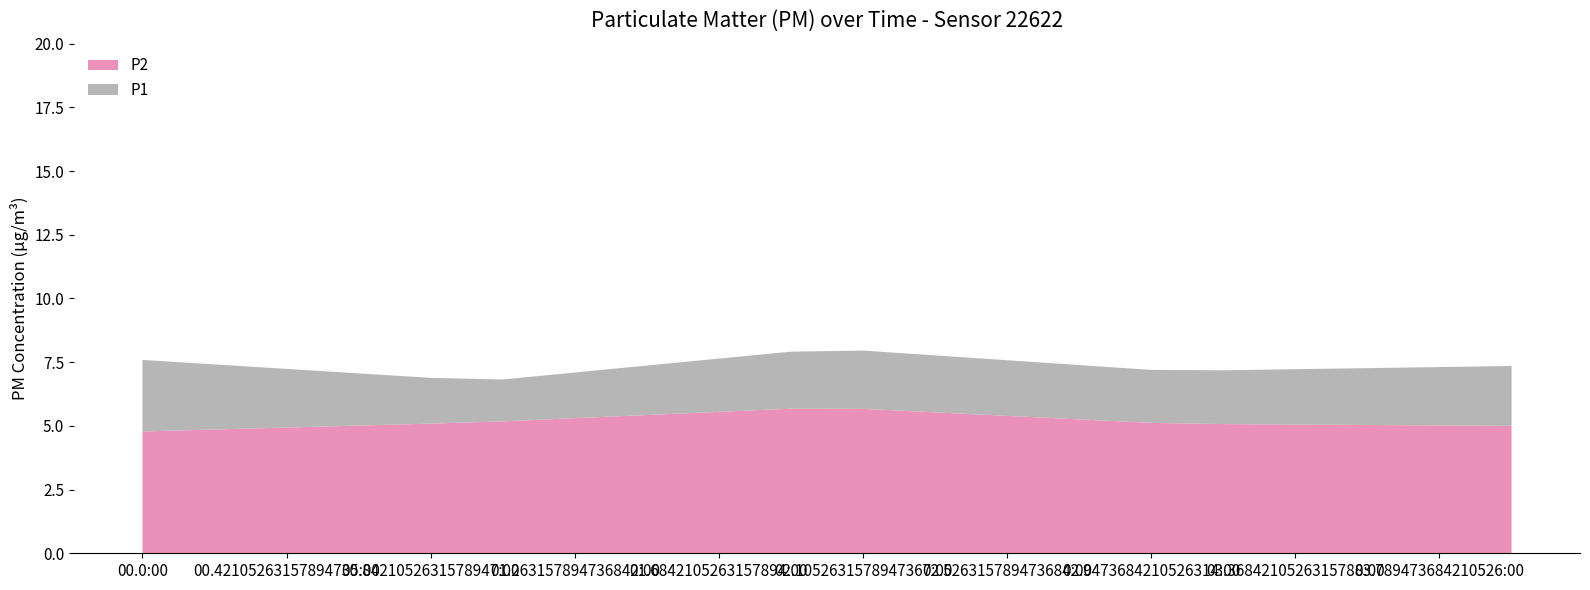

What is the maximum value for P2?

5.7